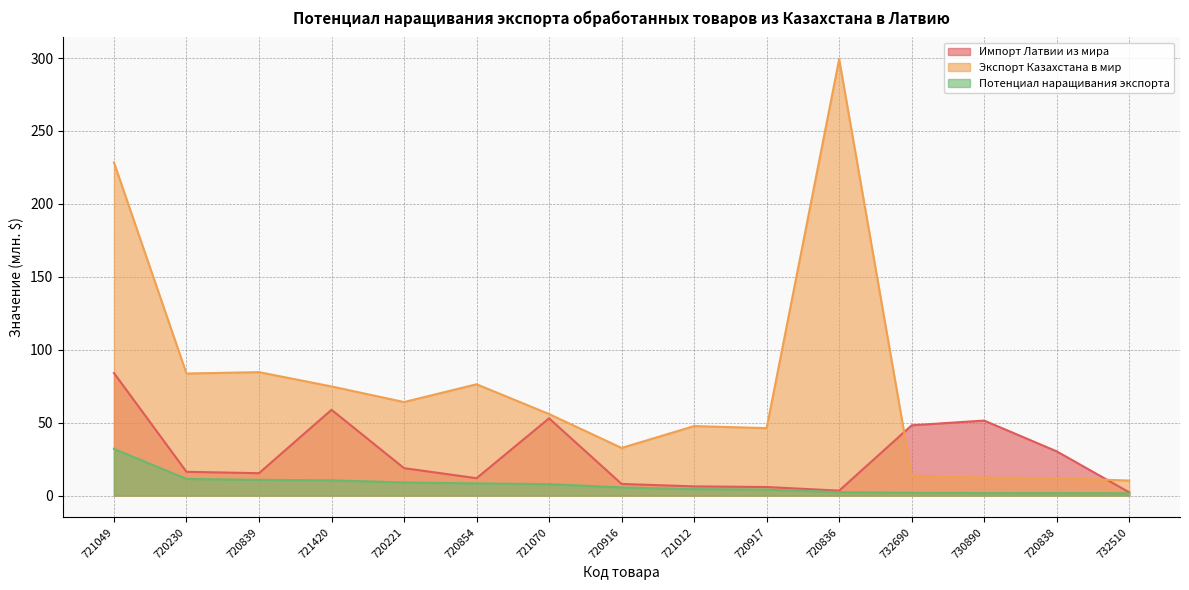

What is the maximum value shown in the chart?

299.2